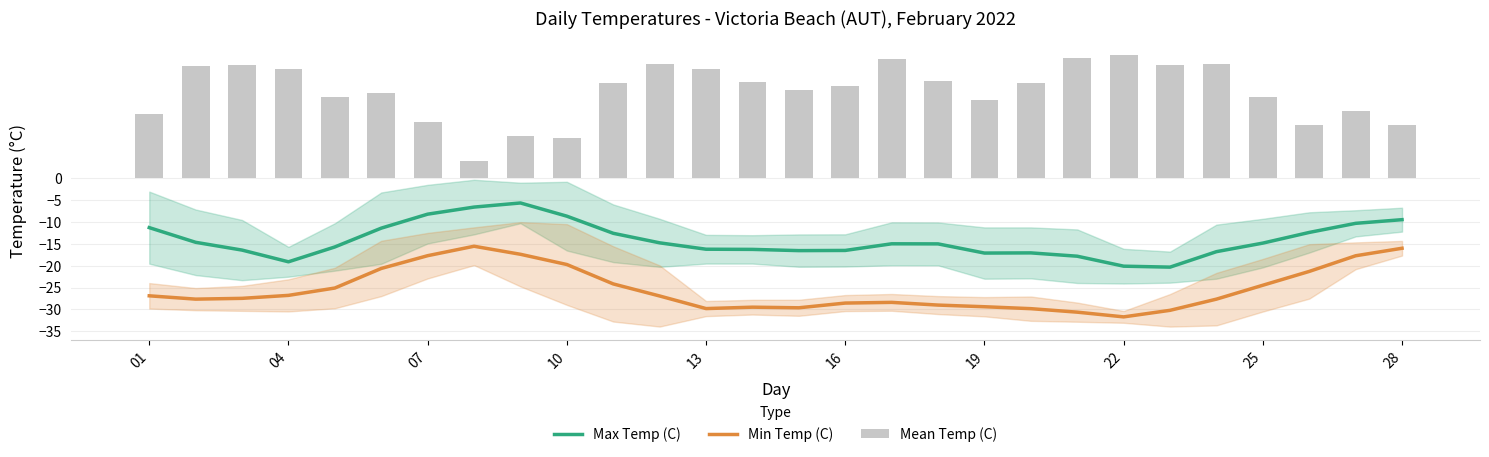

True or false: Max Temp (C) has a value of -7.1 at 22.

False